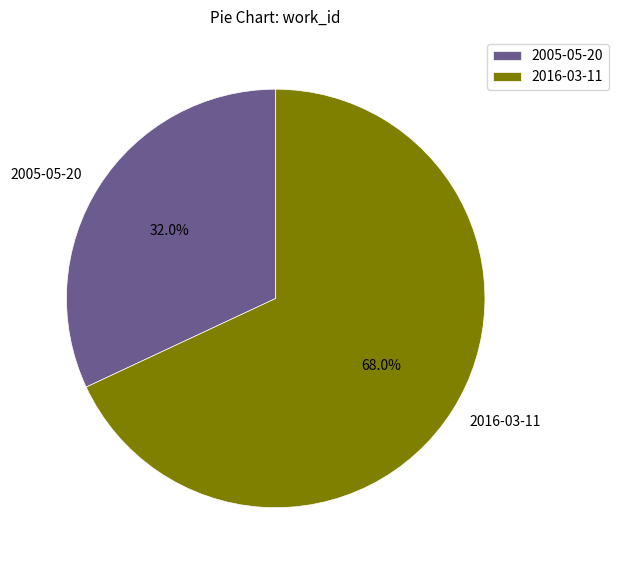

To the nearest percent, what percentage of the pie is 2016-03-11?

68%